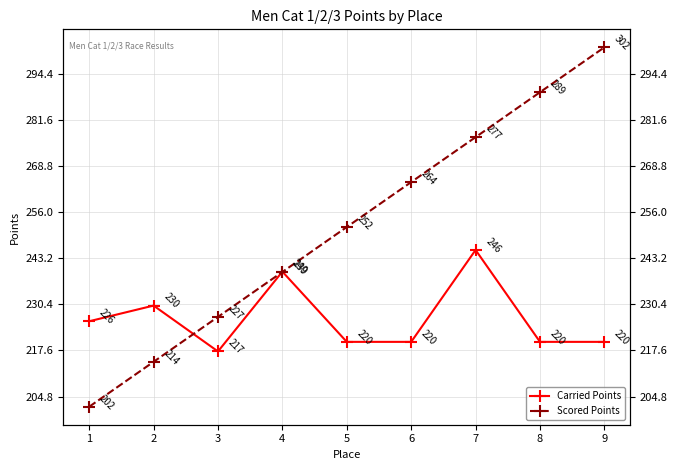

At 5, list the series in order from largest to smallest.

Scored Points, Carried Points